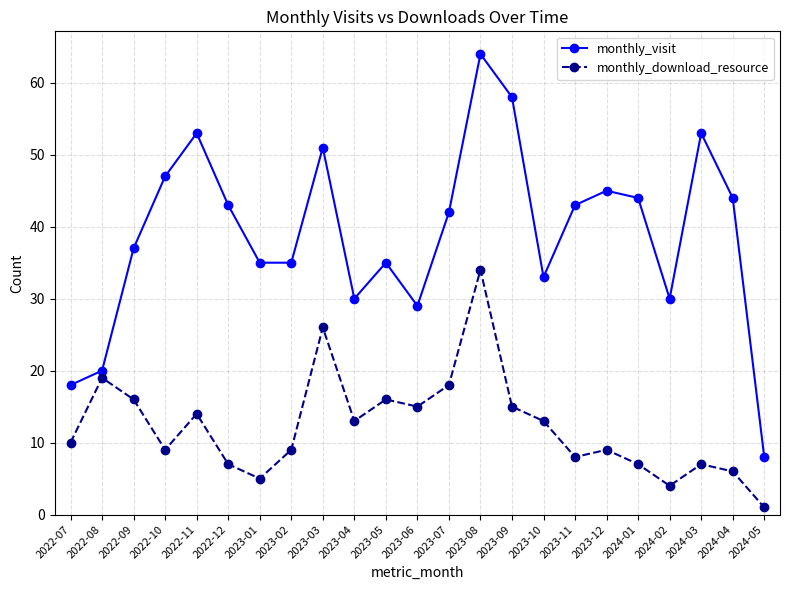

True or false: monthly_download_resource has more than 0 interior local peaks.

True